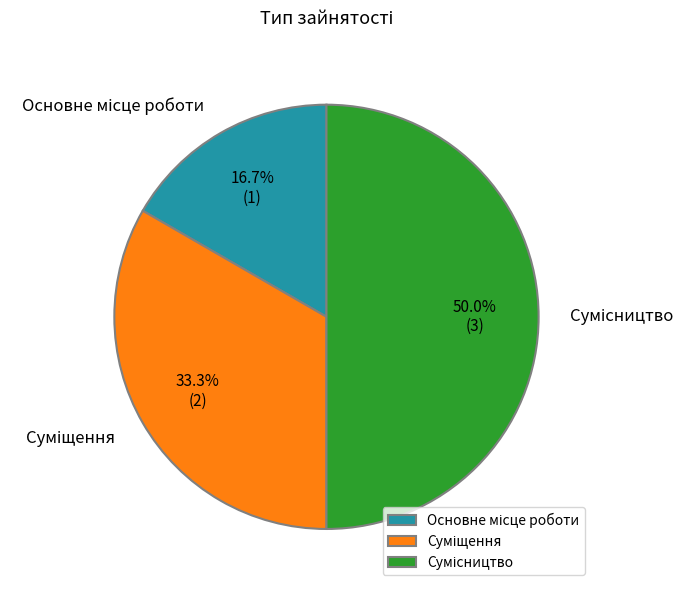

How many slices are in this pie chart?

3